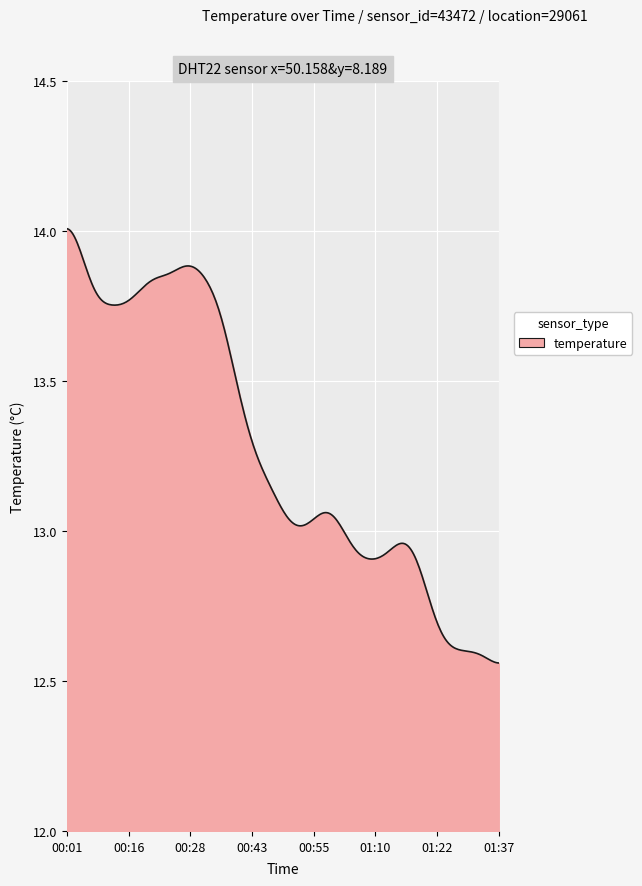

What is the difference between the maximum and minimum values?

1.4